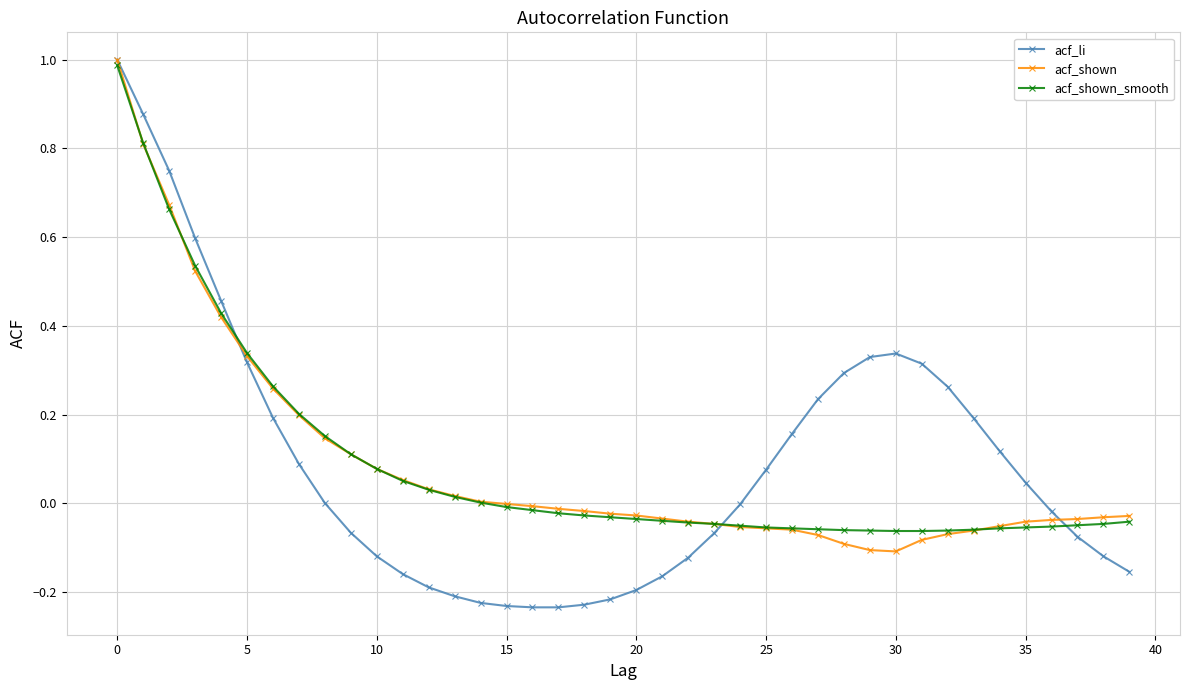

What is the greatest value displayed?

1.0